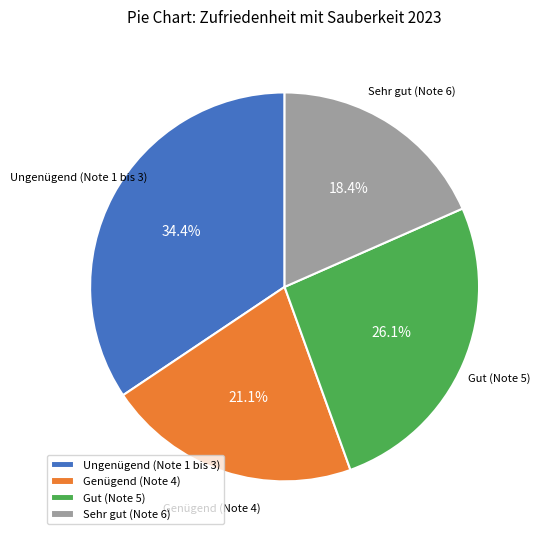

Does Genügend (Note 4) account for over 50% of the chart?

No